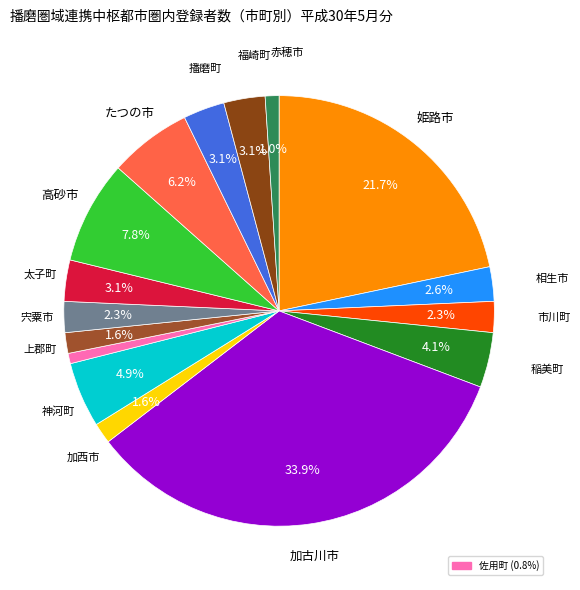

How many segments does this pie chart have?

16